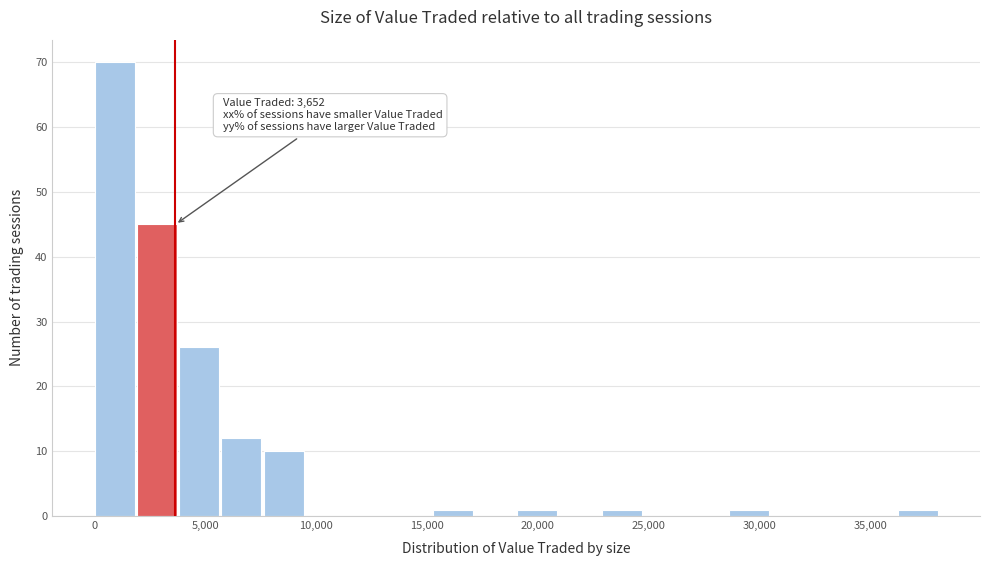

Around what value on the x-axis is the tallest bar? Give the approximate position of its centre, as read against the axis.

1000